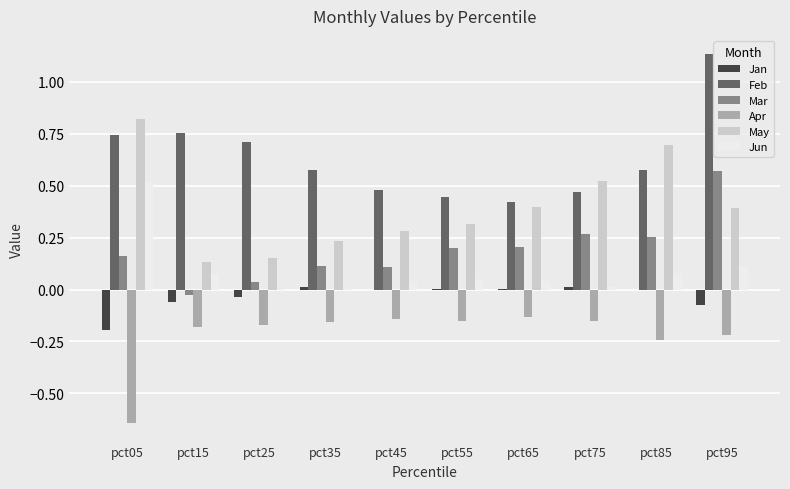

At which category is the sum across all series the highest?

pct95